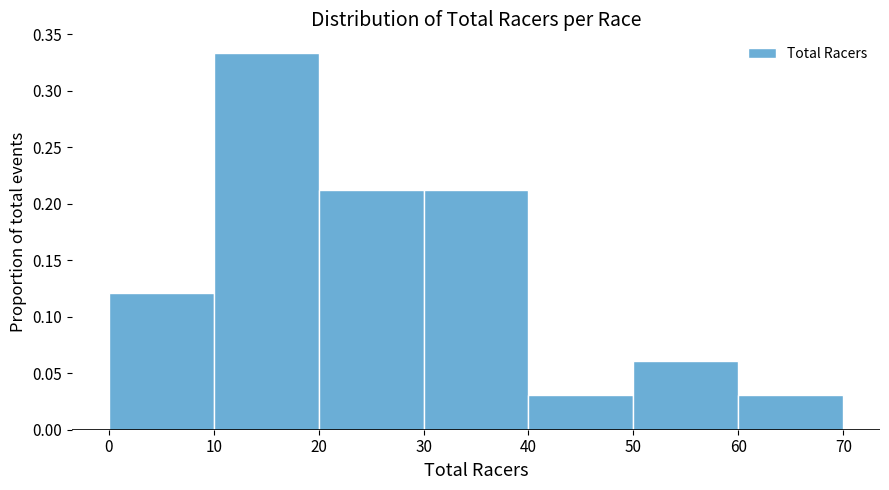

What is the height of the bar covering 50 to 60 on the x-axis? The values are not printed on the chart, so give them approximately, as read against the axis.

0.060